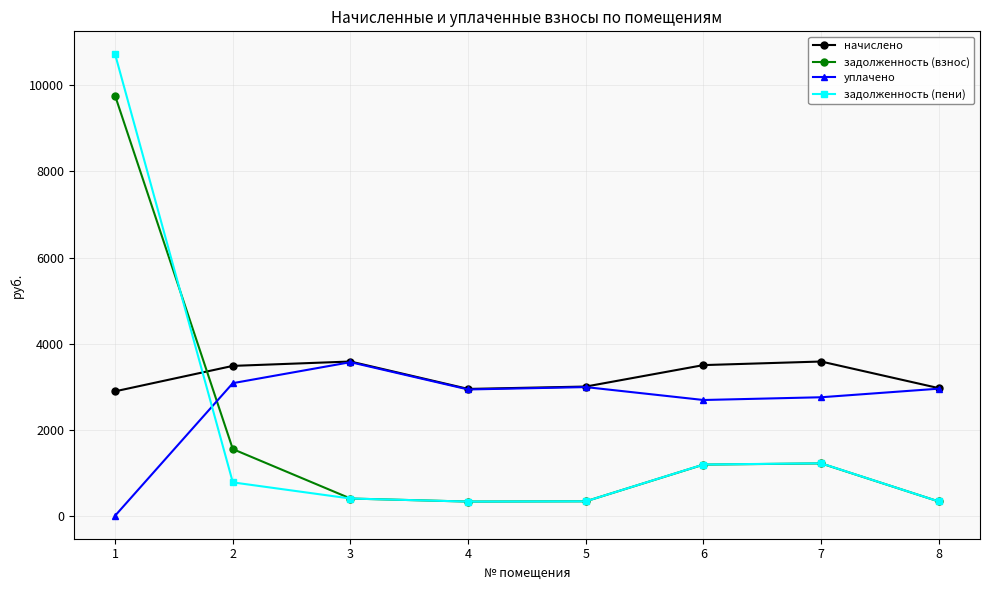

Is this an area chart (filled region under the line)?

No